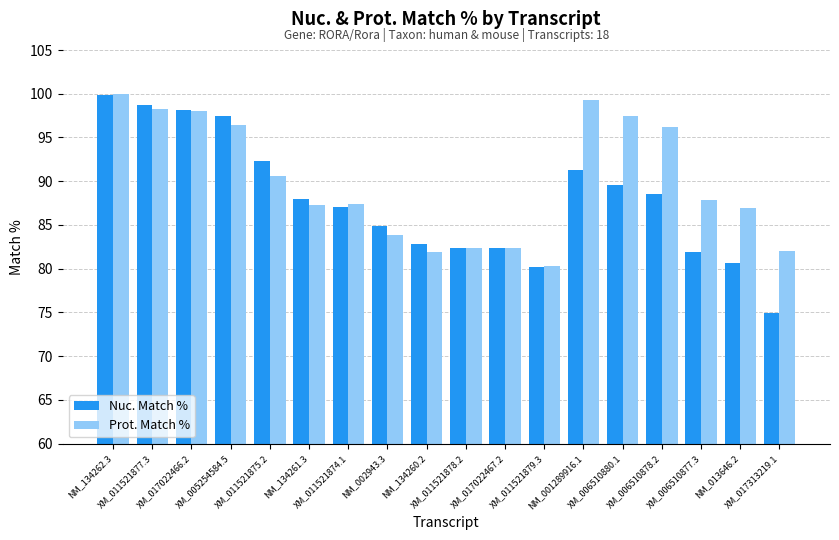

What is the average value of the Nuc. Match % series?

87.8